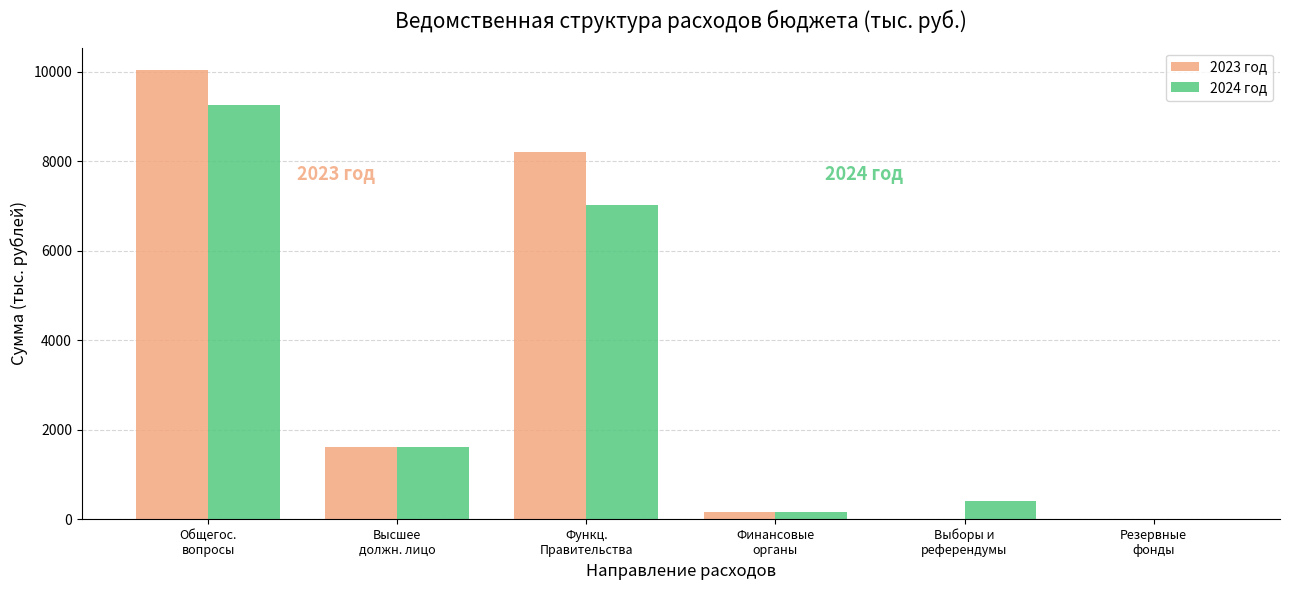

What is the sum of all 2023 год values?

19999.2